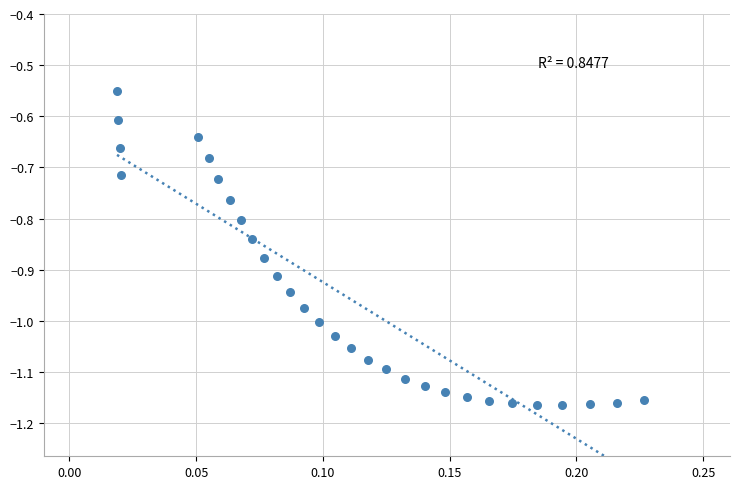

What is the range of Y values (max minus min)?

0.6